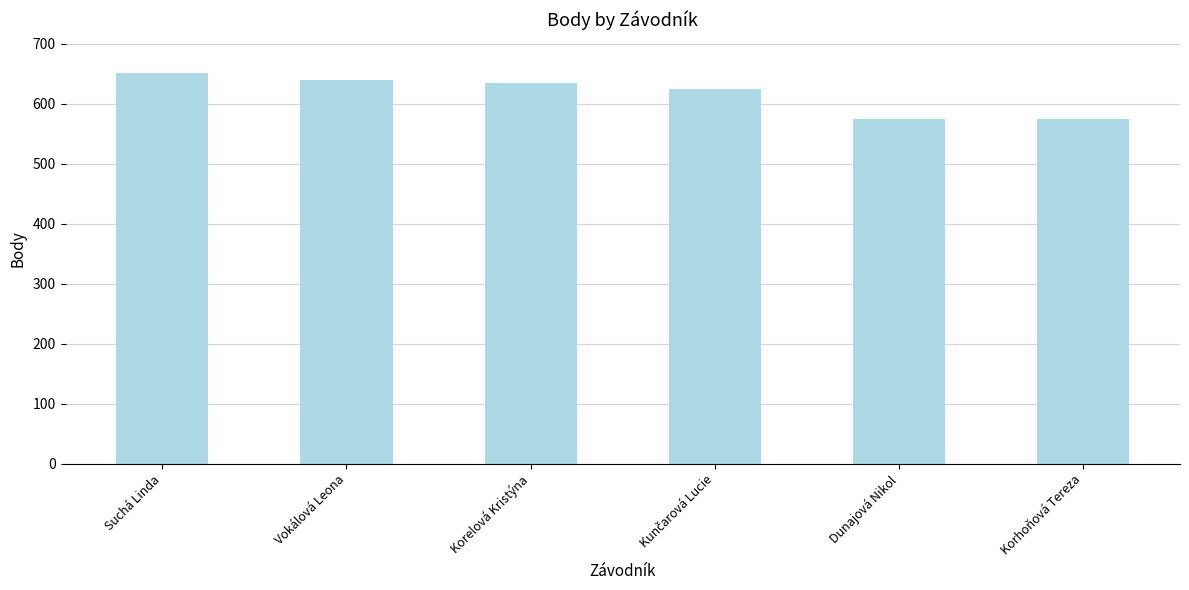

What position from the left is Suchá Linda?

1